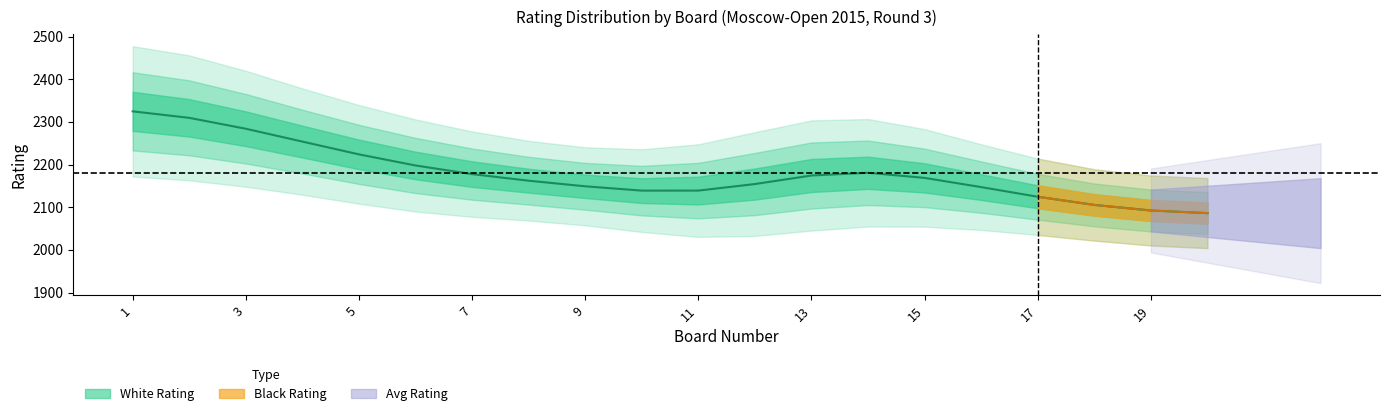

Is the value of White Rating at 8 greater than the value of Black Rating at 17?

Yes